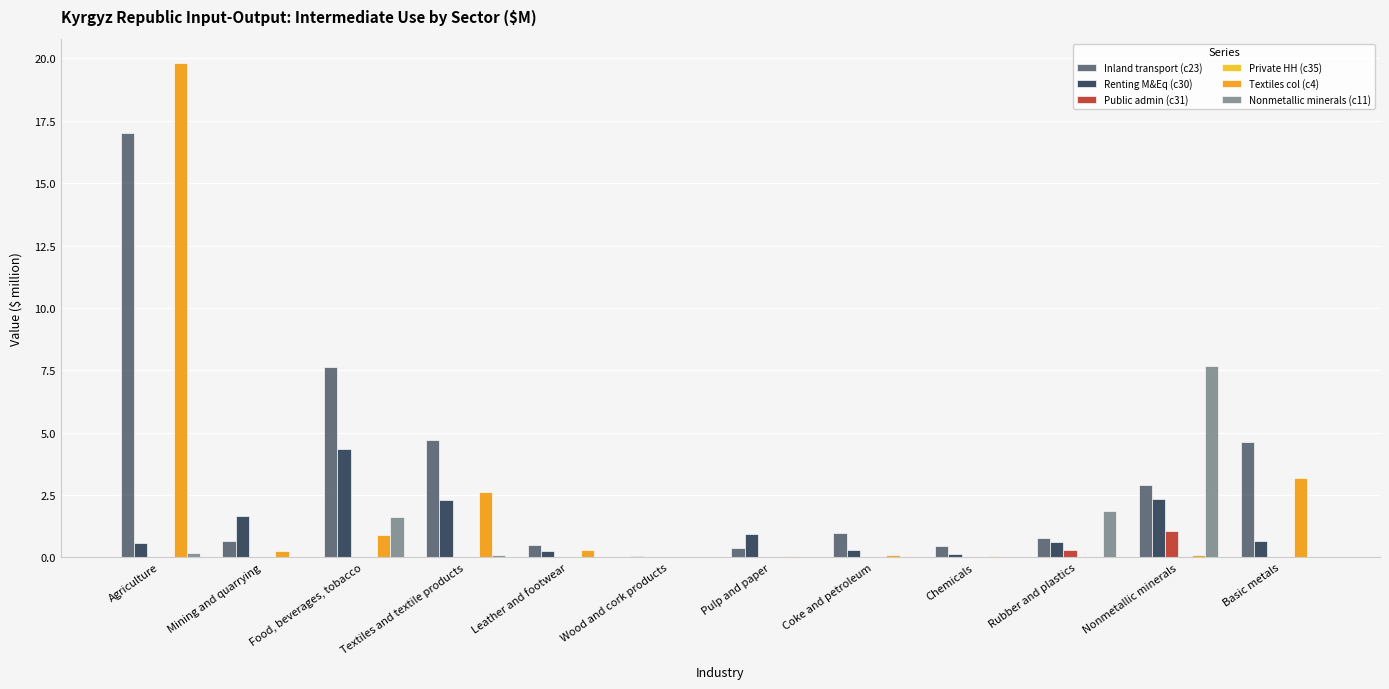

True or false: Public admin (c31) has a value of 0.0 at Food, beverages, tobacco.

True